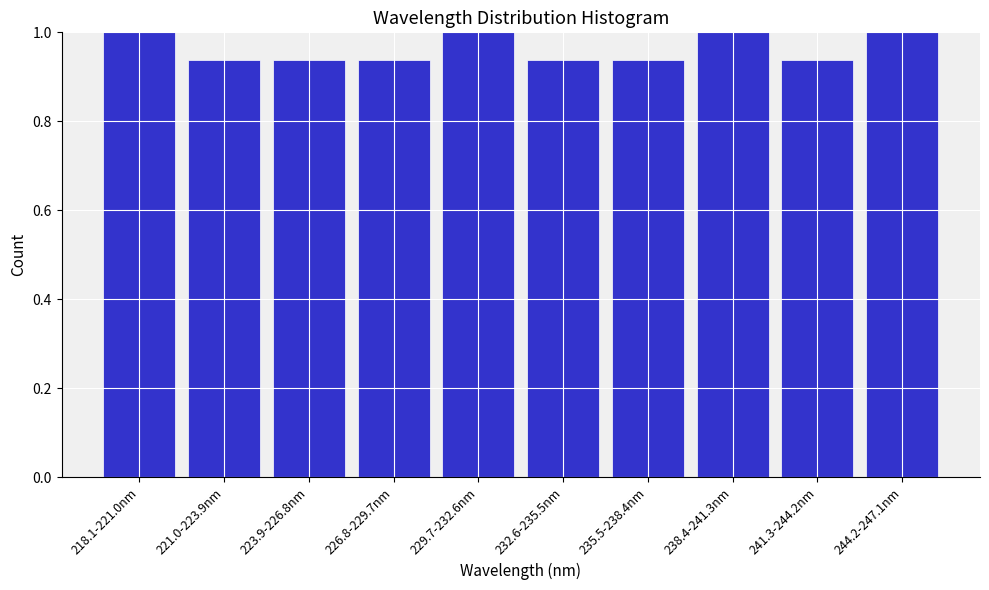

What position from the left is 229.7-232.6nm?

5